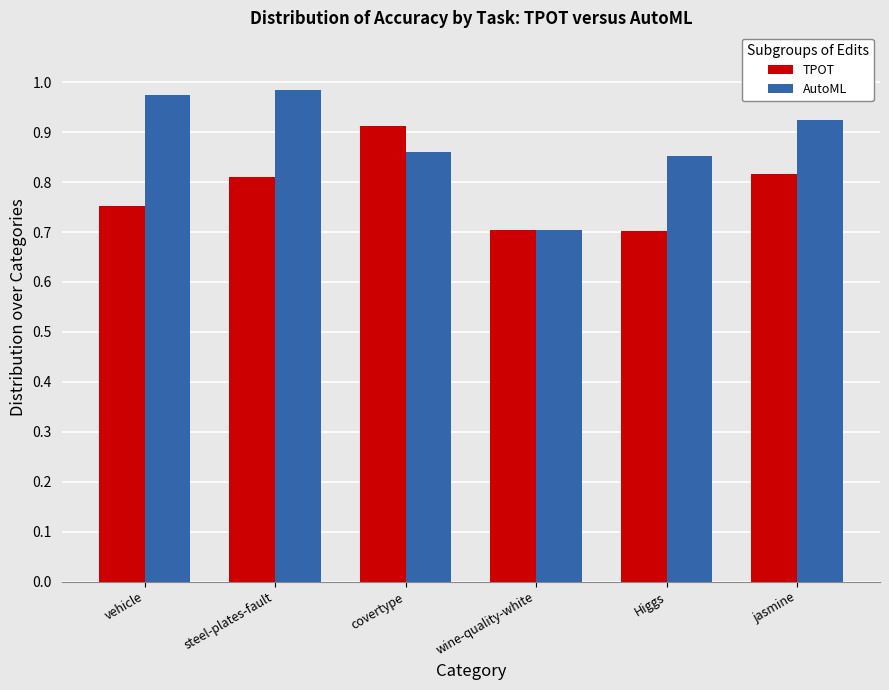

At which category is the sum across all series the highest?

steel-plates-fault